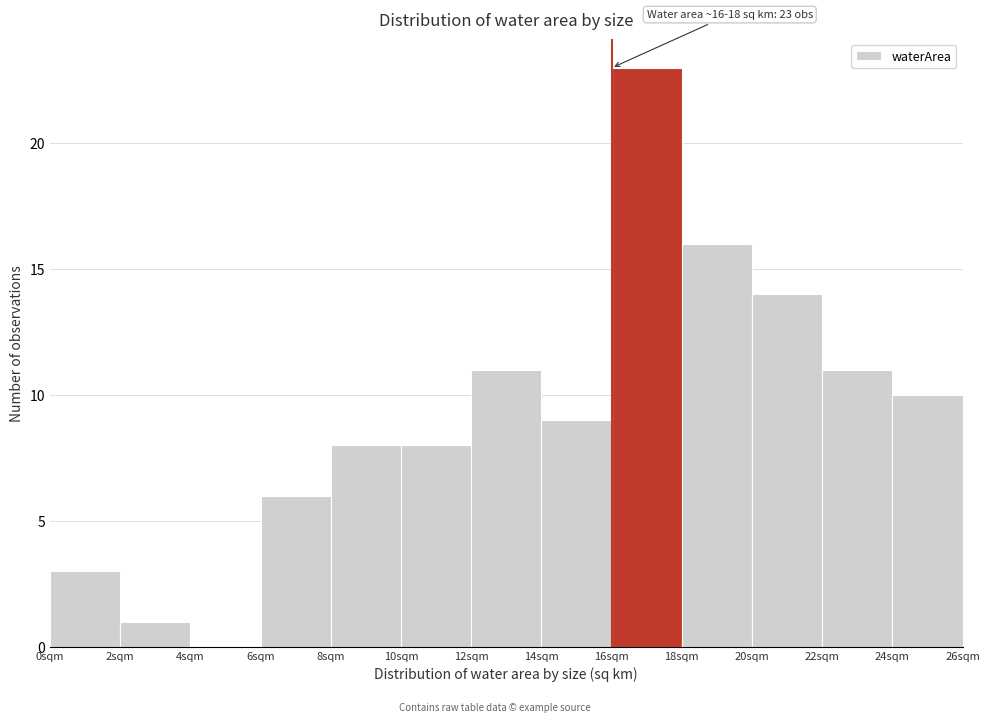

Which range on the x-axis has the tallest bar?

16 to 18